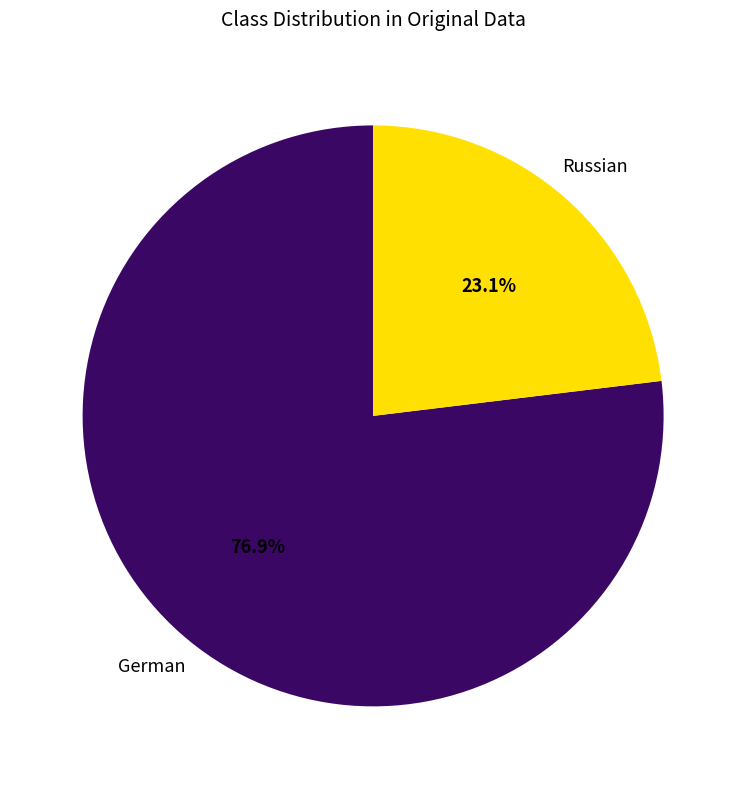

What is the largest slice in the pie chart?

German